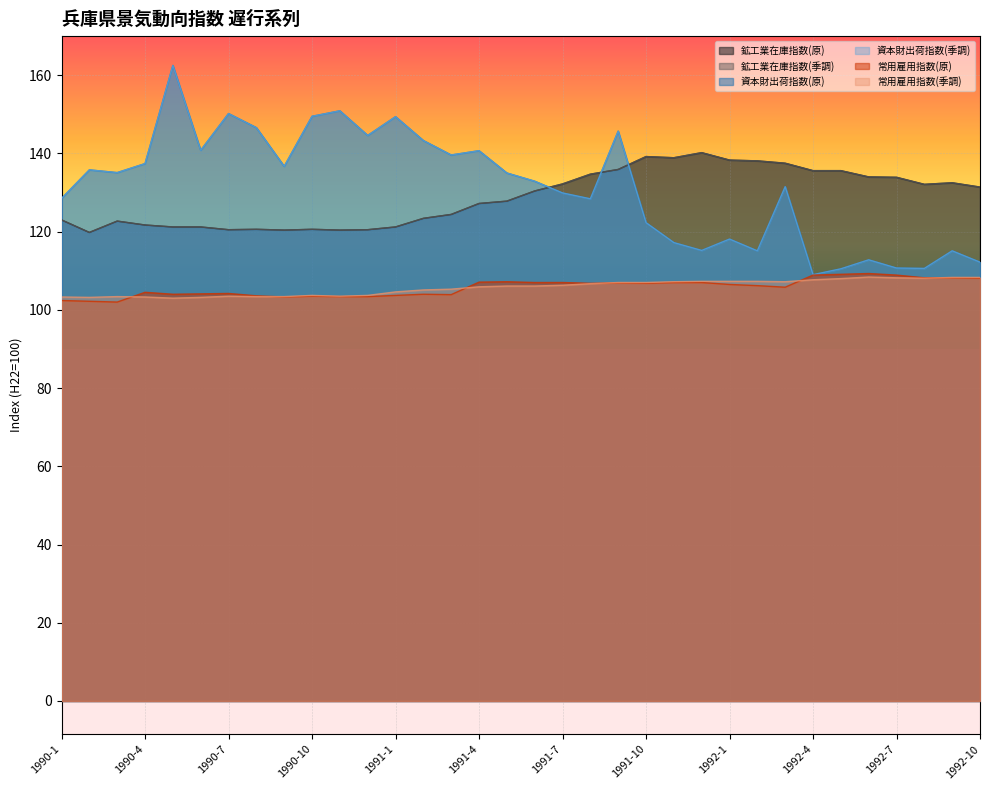

Reading left to right, transcribe all the data shown in this chart.

鉱工業在庫指数(原): 1990-1=123.0	1990-2=119.8	1990-3=122.7	1990-4=121.7	1990-5=121.2	1990-6=121.2	1990-7=120.5	1990-8=120.6	1990-9=120.4	1990-10=120.6	1990-11=120.4	1990-12=120.5	1991-1=121.2	1991-2=123.4	1991-3=124.4	1991-4=127.2	1991-5=127.8	1991-6=130.4	1991-7=132.2	1991-8=134.7	1991-9=135.9	1991-10=139.2	1991-11=138.9	1991-12=140.2	1992-1=138.3	1992-2=138.1	1992-3=137.5	1992-4=135.6	1992-5=135.6	1992-6=134.0	1992-7=133.9	1992-8=132.1	1992-9=132.5	1992-10=131.4
鉱工業在庫指数(季調): 1990-1=123.0	1990-2=119.8	1990-3=122.7	1990-4=121.7	1990-5=121.2	1990-6=121.2	1990-7=120.5	1990-8=120.6	1990-9=120.4	1990-10=120.6	1990-11=120.4	1990-12=120.5	1991-1=121.2	1991-2=123.4	1991-3=124.4	1991-4=127.2	1991-5=127.8	1991-6=130.4	1991-7=132.2	1991-8=134.7	1991-9=135.9	1991-10=139.2	1991-11=138.9	1991-12=140.2	1992-1=138.3	1992-2=138.1	1992-3=137.5	1992-4=135.6	1992-5=135.6	1992-6=134.0	1992-7=133.9	1992-8=132.1	1992-9=132.5	1992-10=131.4
資本財出荷指数(原): 1990-1=128.5	1990-2=135.8	1990-3=135.1	1990-4=137.4	1990-5=162.5	1990-6=140.8	1990-7=150.2	1990-8=146.6	1990-9=136.7	1990-10=149.5	1990-11=150.9	1990-12=144.6	1991-1=149.4	1991-2=143.3	1991-3=139.6	1991-4=140.7	1991-5=135.0	1991-6=132.9	1991-7=129.9	1991-8=128.4	1991-9=145.7	1991-10=122.3	1991-11=117.2	1991-12=115.2	1992-1=118.1	1992-2=115.1	1992-3=131.5	1992-4=109.0	1992-5=110.5	1992-6=112.8	1992-7=110.7	1992-8=110.6	1992-9=115.1	1992-10=112.2
資本財出荷指数(季調): 1990-1=128.5	1990-2=135.8	1990-3=135.1	1990-4=137.4	1990-5=162.5	1990-6=140.8	1990-7=150.2	1990-8=146.6	1990-9=136.7	1990-10=149.5	1990-11=150.9	1990-12=144.6	1991-1=149.4	1991-2=143.3	1991-3=139.6	1991-4=140.7	1991-5=135.0	1991-6=132.9	1991-7=129.9	1991-8=128.4	1991-9=145.7	1991-10=122.3	1991-11=117.2	1991-12=115.2	1992-1=118.1	1992-2=115.1	1992-3=131.5	1992-4=109.0	1992-5=110.5	1992-6=112.8	1992-7=110.7	1992-8=110.6	1992-9=115.1	1992-10=112.2
常用雇用指数(原): 1990-1=102.4	1990-2=102.2	1990-3=102.0	1990-4=104.5	1990-5=104.0	1990-6=104.1	1990-7=104.2	1990-8=103.6	1990-9=103.3	1990-10=103.5	1990-11=103.4	1990-12=103.4	1991-1=103.7	1991-2=104.0	1991-3=103.9	1991-4=107.1	1991-5=107.2	1991-6=107.0	1991-7=107.0	1991-8=106.8	1991-9=106.9	1991-10=106.8	1991-11=107.0	1991-12=107.0	1992-1=106.5	1992-2=106.2	1992-3=105.8	1992-4=108.9	1992-5=109.1	1992-6=109.3	1992-7=108.9	1992-8=108.2	1992-9=108.2	1992-10=108.1
常用雇用指数(季調): 1990-1=103.3	1990-2=103.2	1990-3=103.4	1990-4=103.3	1990-5=103.0	1990-6=103.2	1990-7=103.5	1990-8=103.4	1990-9=103.4	1990-10=103.7	1990-11=103.5	1990-12=103.7	1991-1=104.6	1991-2=105.1	1991-3=105.3	1991-4=105.9	1991-5=106.1	1991-6=106.1	1991-7=106.3	1991-8=106.7	1991-9=107.0	1991-10=107.0	1991-11=107.2	1991-12=107.3	1992-1=107.3	1992-2=107.3	1992-3=107.2	1992-4=107.7	1992-5=108.0	1992-6=108.4	1992-7=108.2	1992-8=108.1	1992-9=108.3	1992-10=108.3